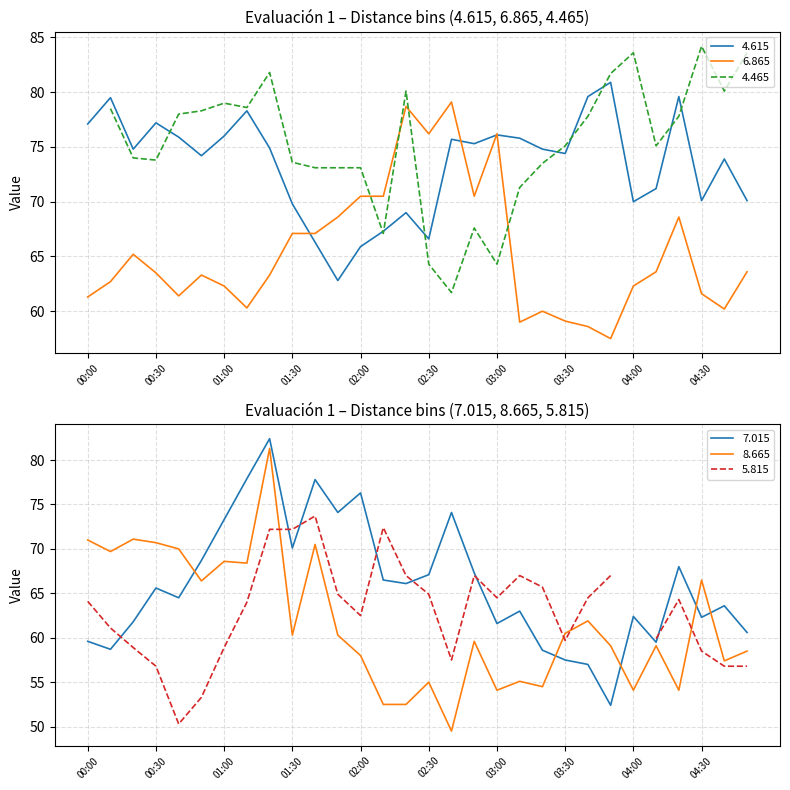

Which label corresponds to the smallest value in the chart?

02:40